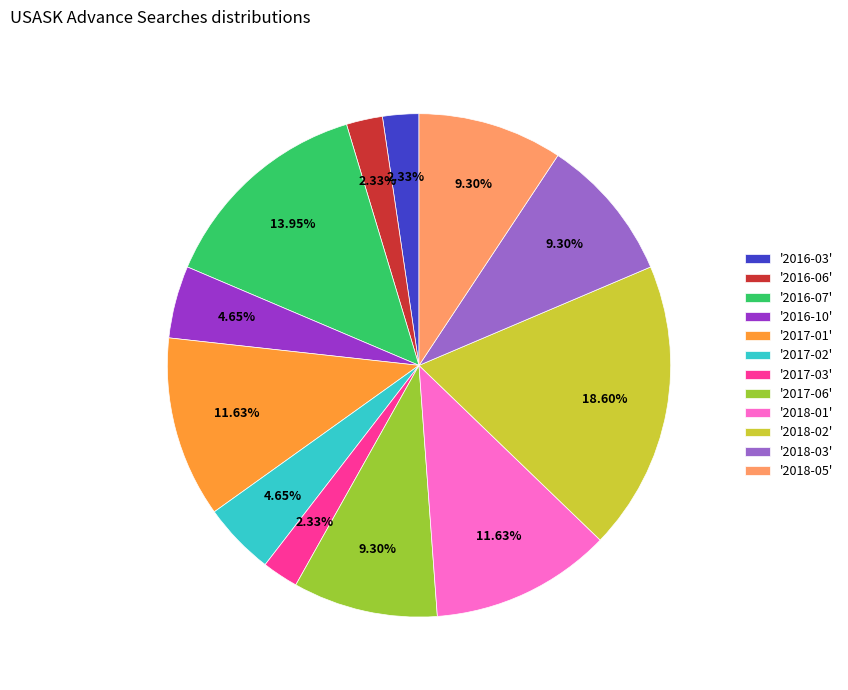

Combined, do '2016-03' and '2016-07' account for over 50%?

No